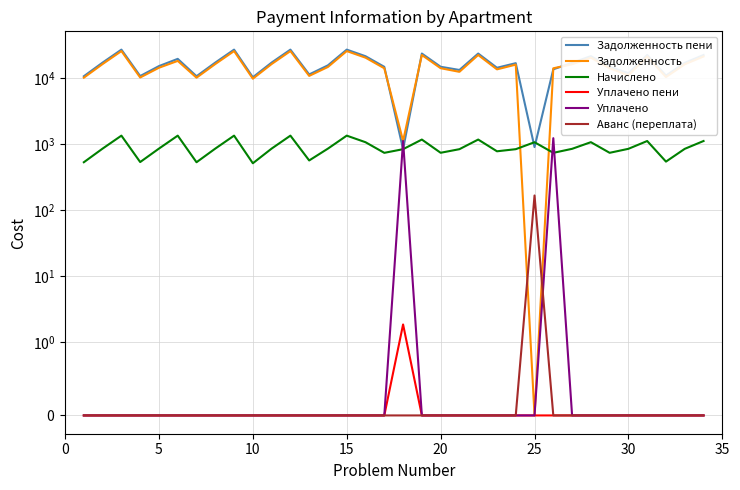

In Задолженность пени, how many points are higher than both neighbors (excluding endpoints)?

10